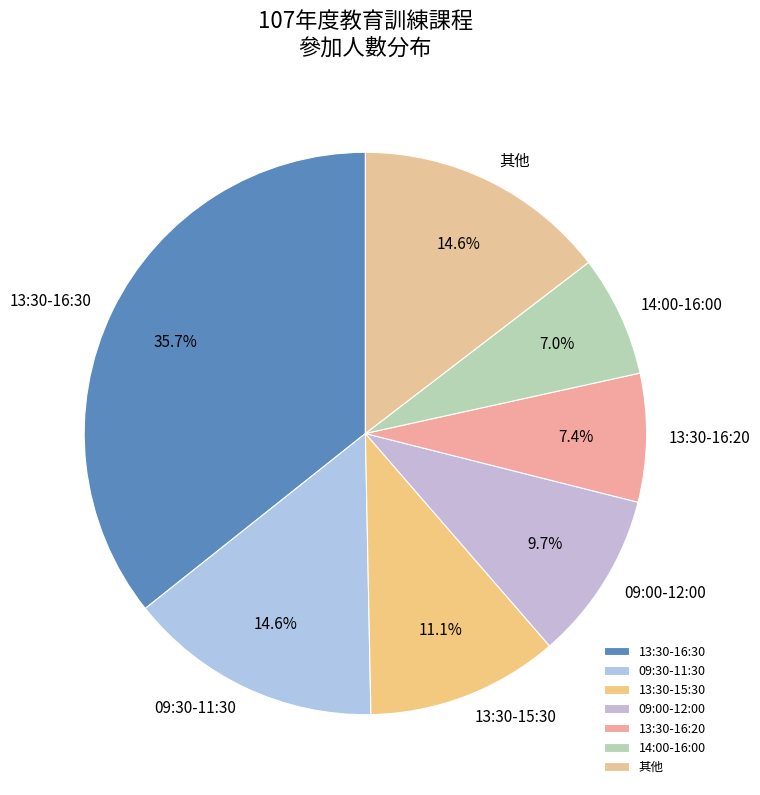

How many segments does this pie chart have?

7